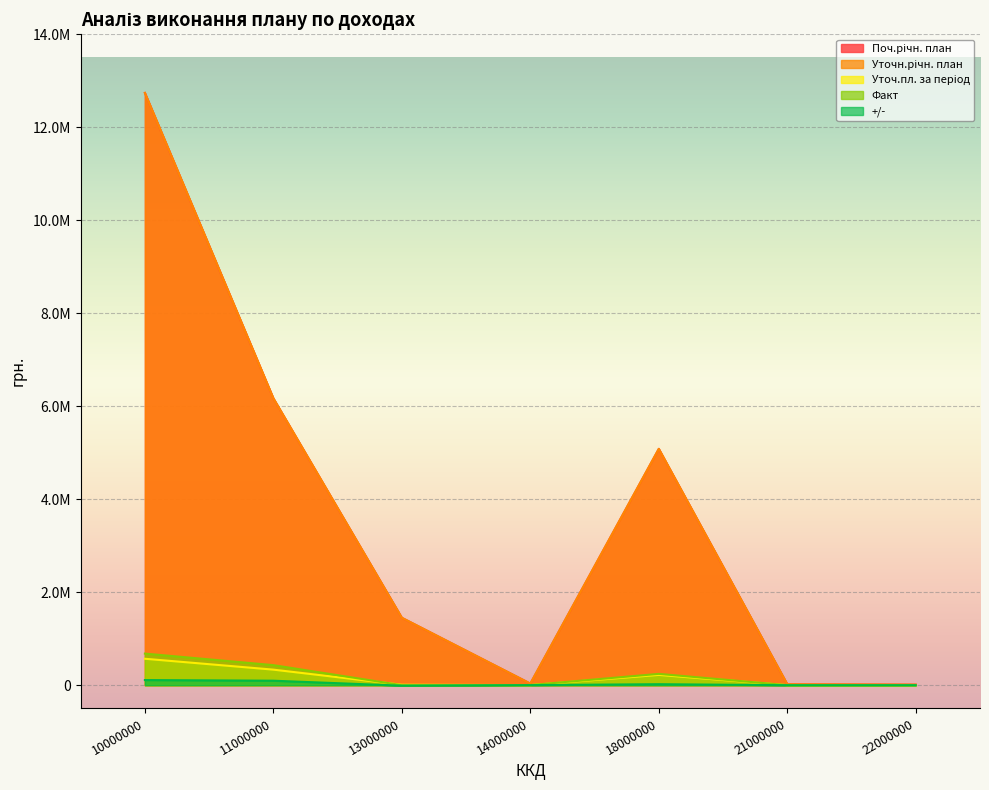

List the series in order of their peak value, highest first.

Поч.річн. план, Уточн.річн. план, Факт, Уточ.пл. за період, +/-